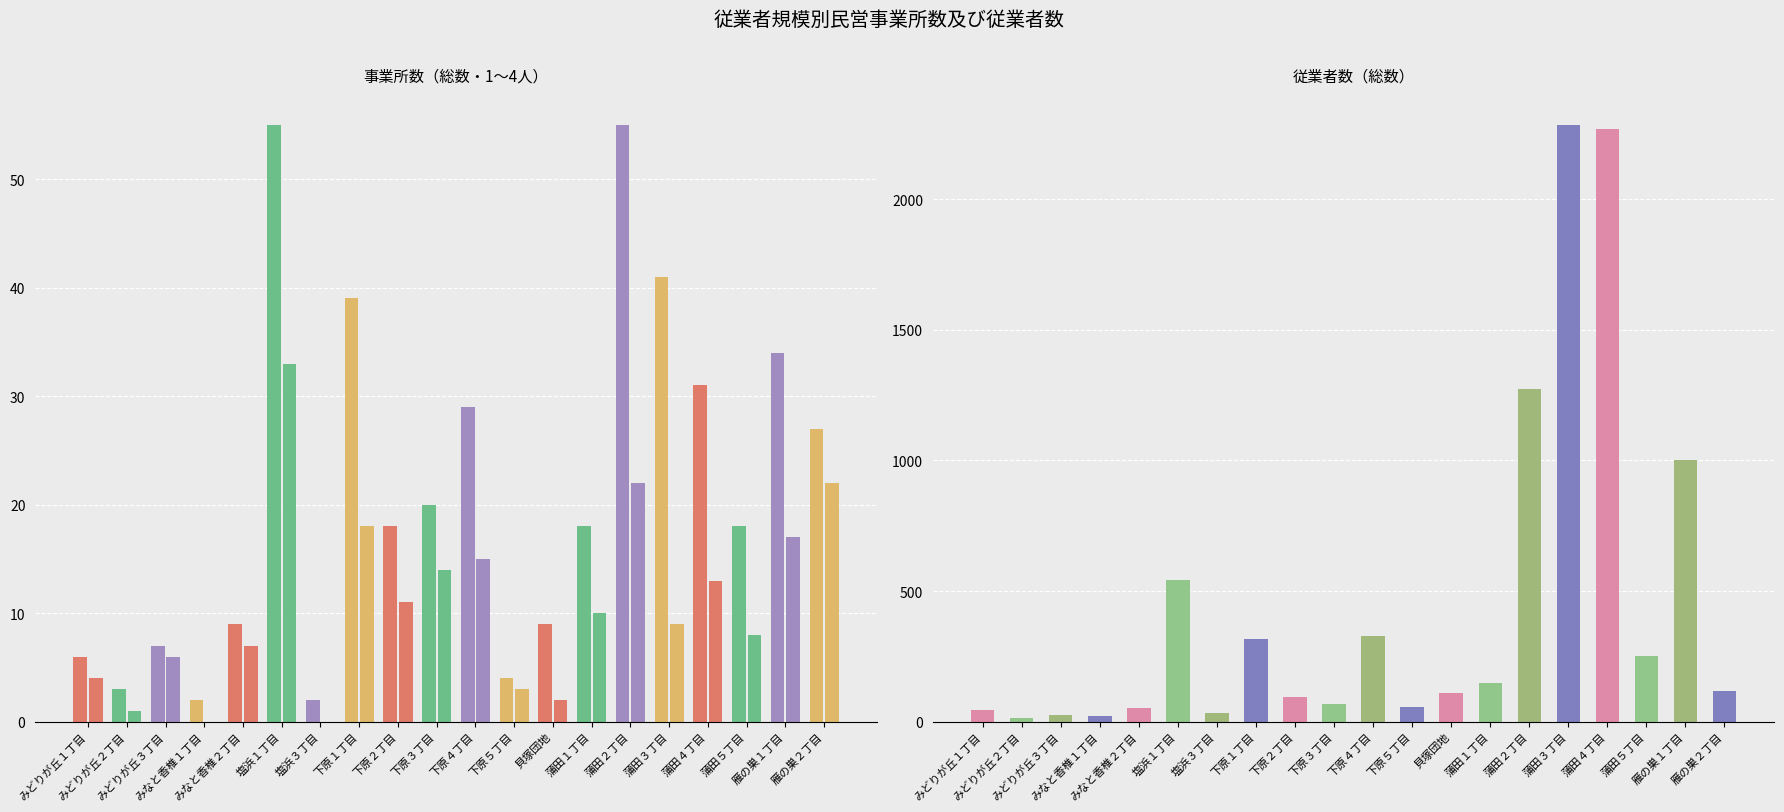

What is the difference between the 総数_事業所数 values at 塩浜１丁目 and 蒲田４丁目?

24